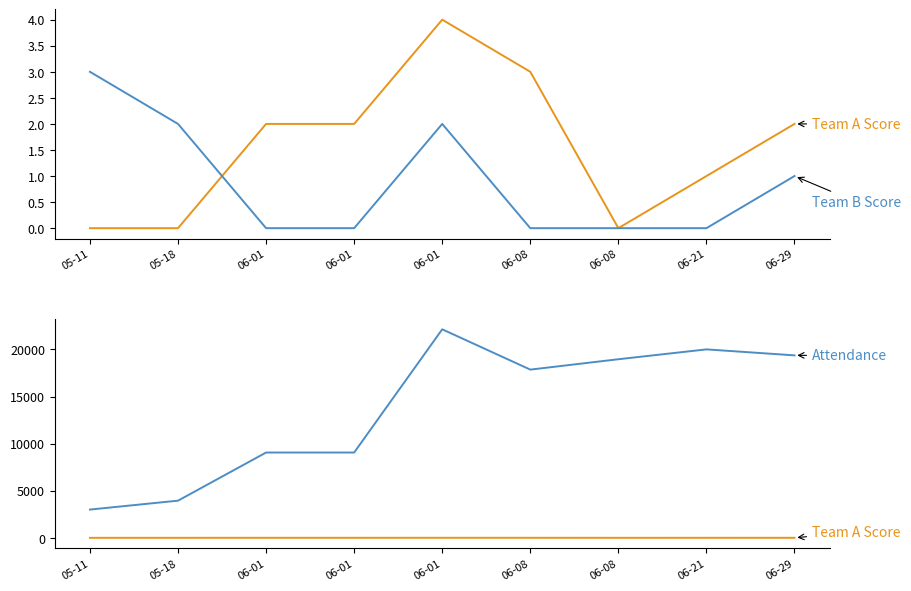

At which category is the sum across all series the highest?

06-01